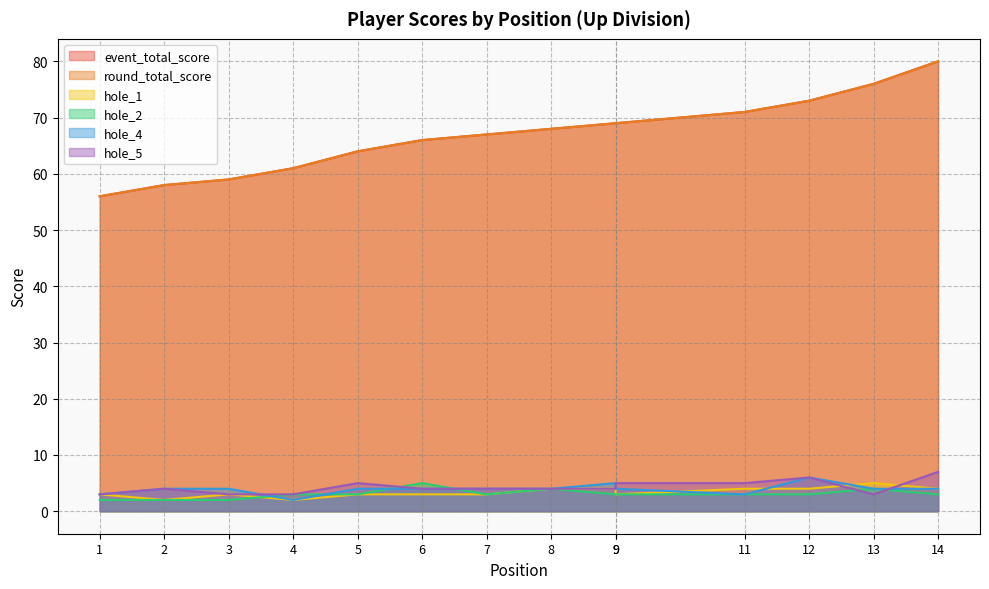

How many lines are shown in the chart?

6